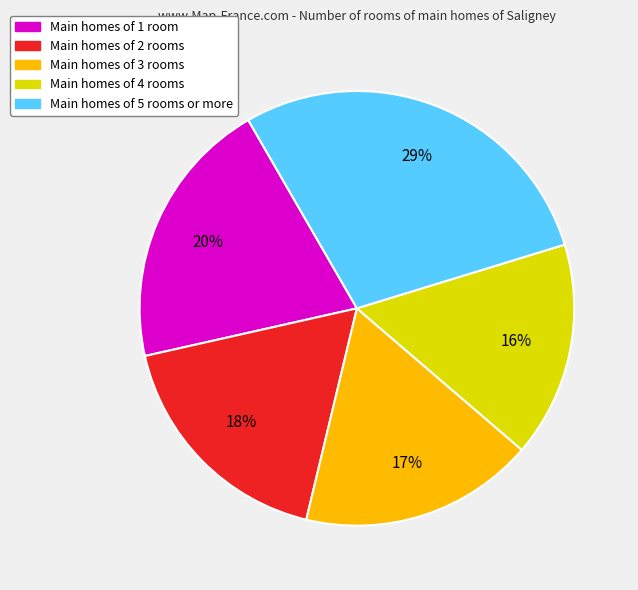

Does any single category account for the majority?

No